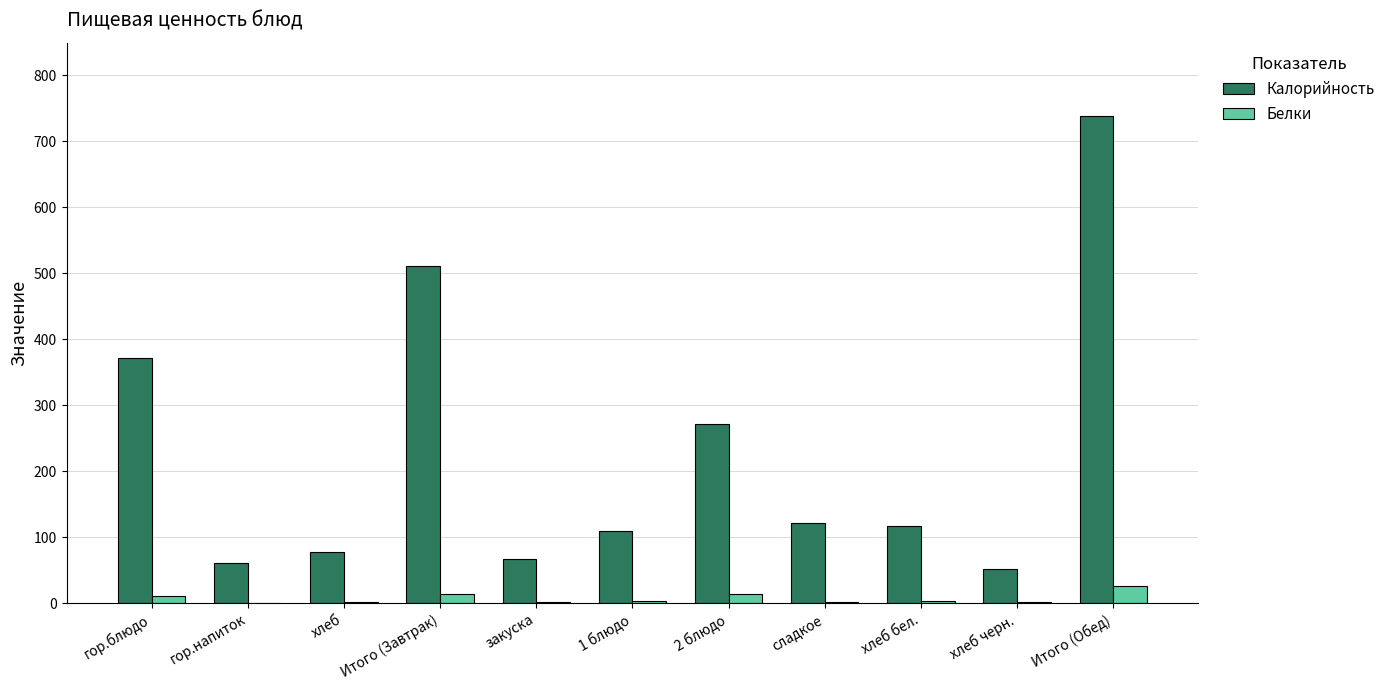

Are the bars grouped side by side (vs. stacked)?

Yes